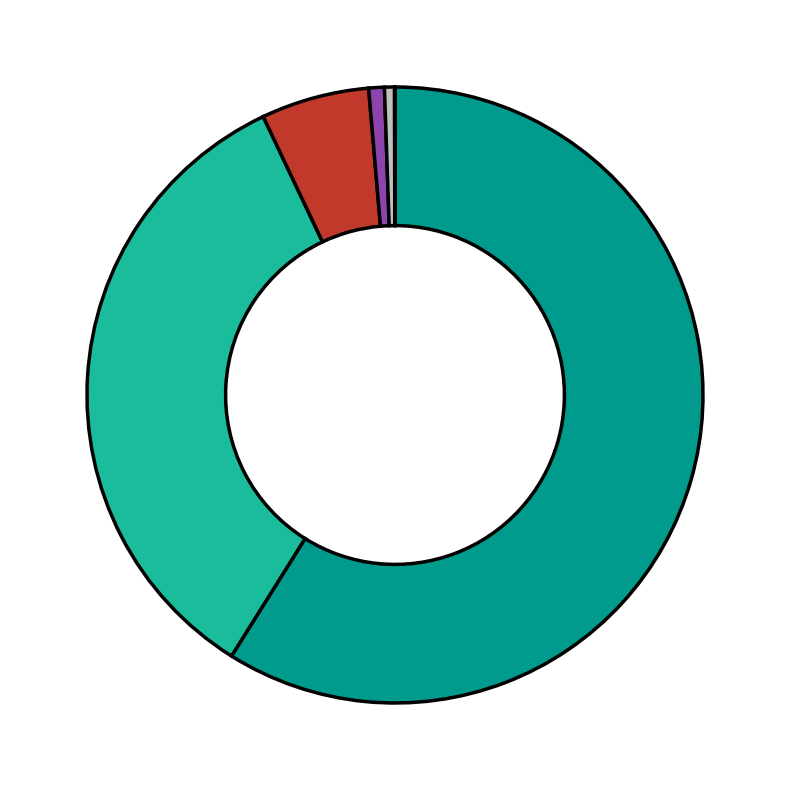

Is there any slice that represents more than half of the pie?

Yes